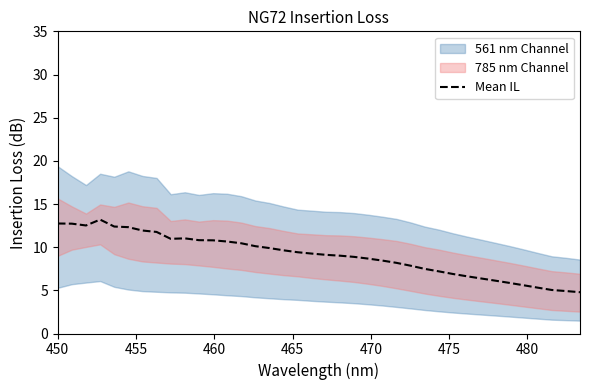

How many points are lower than both their immediate neighbors (excluding endpoints)?

2